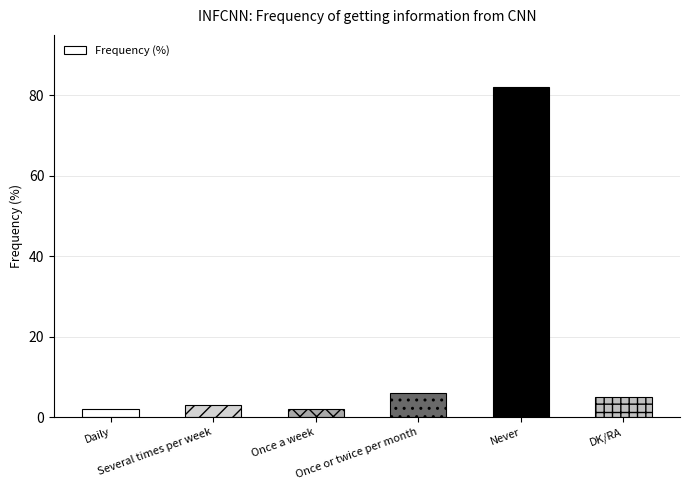

Which has a higher value, Never or DK/RA?

Never